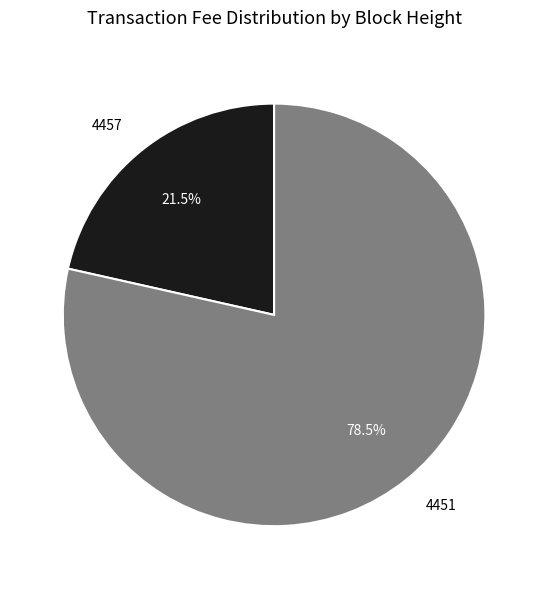

Combined, do 4451 and 4457 account for over 50%?

Yes